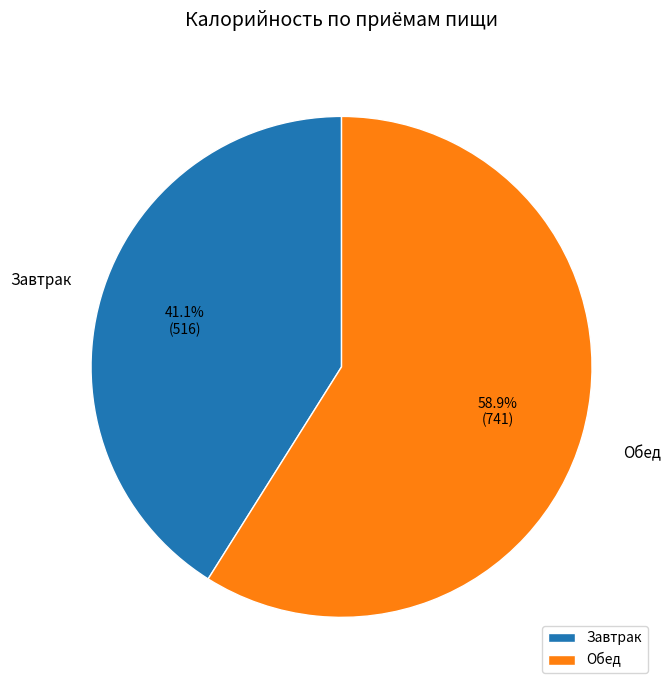

How much of the chart is everything except Завтрак?

58.9%